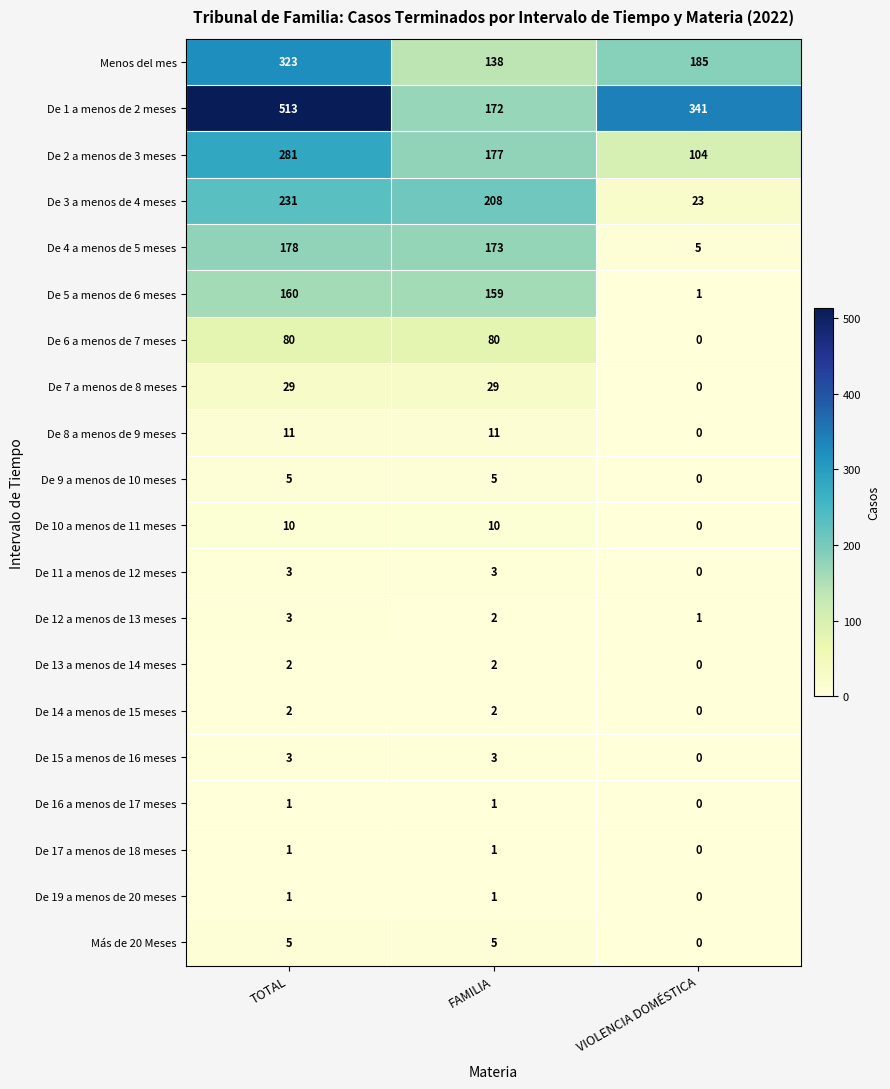

Count the number of data series in this chart.

20